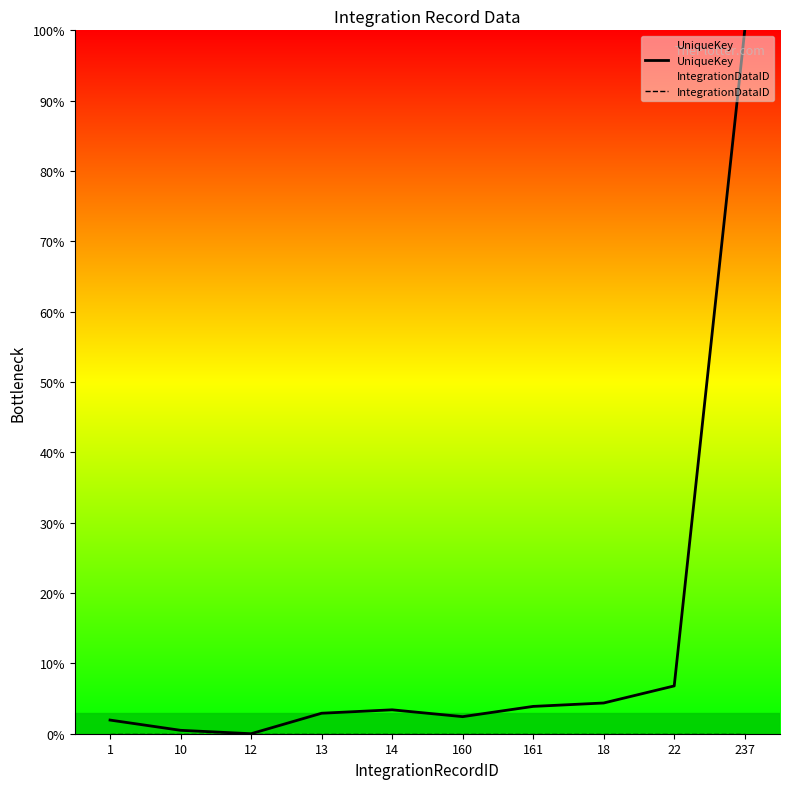

At how many categories does at least one series exceed 24?

1